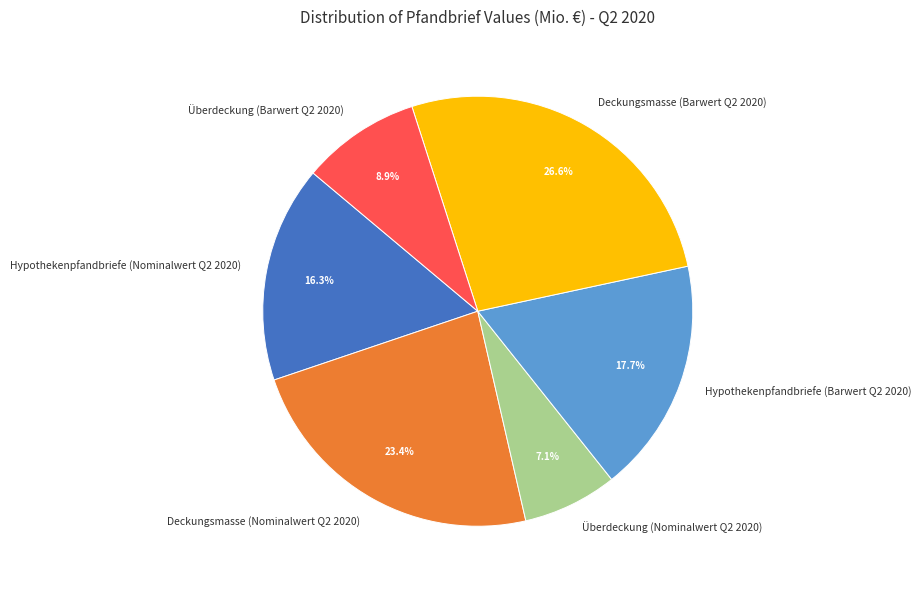

How many segments does this pie chart have?

6